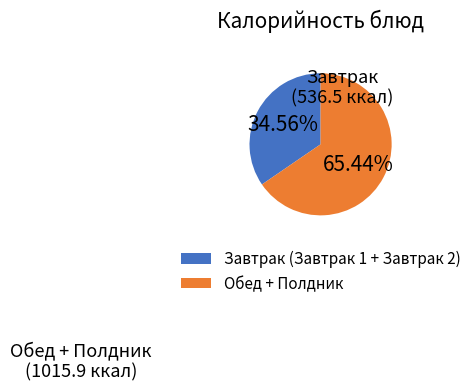

How many segments does this pie chart have?

2